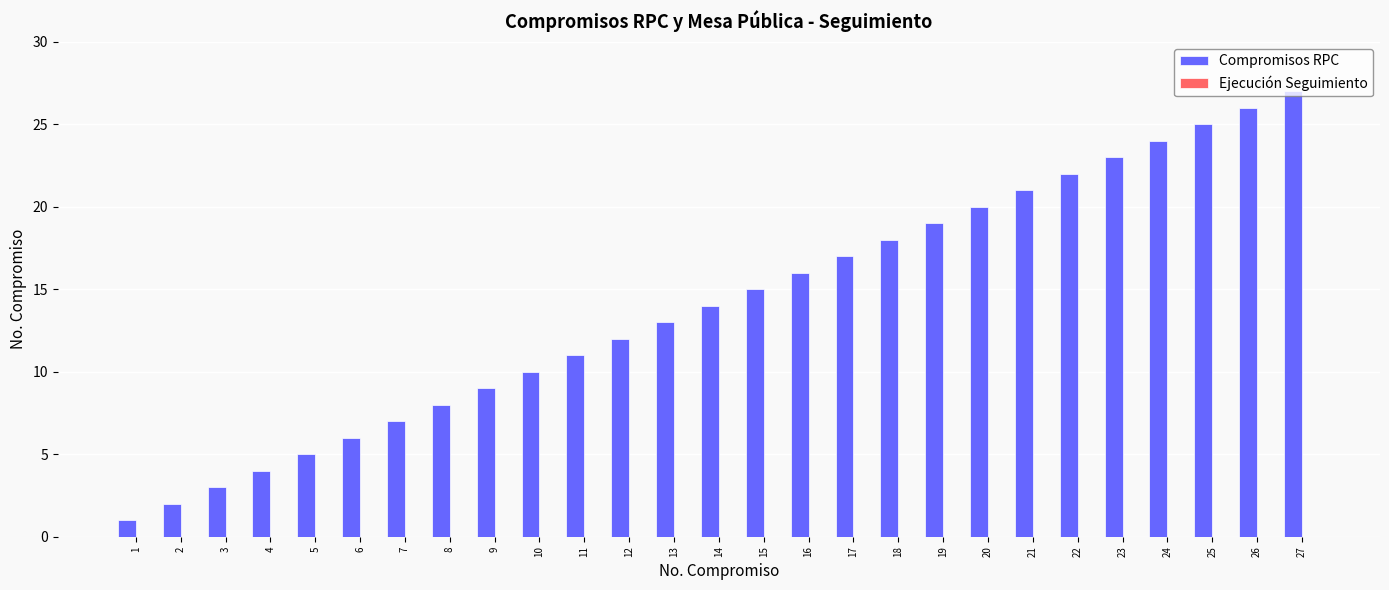

What is the ratio of the value at 5 to the value at 13?

0.4